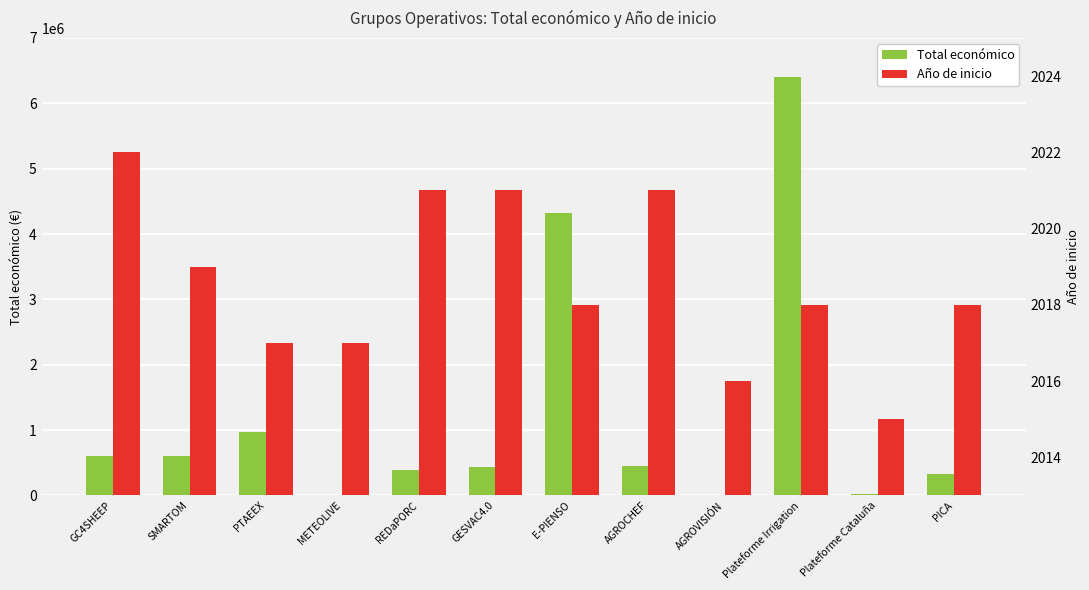

What is the sum of all Año de inicio values?

24223